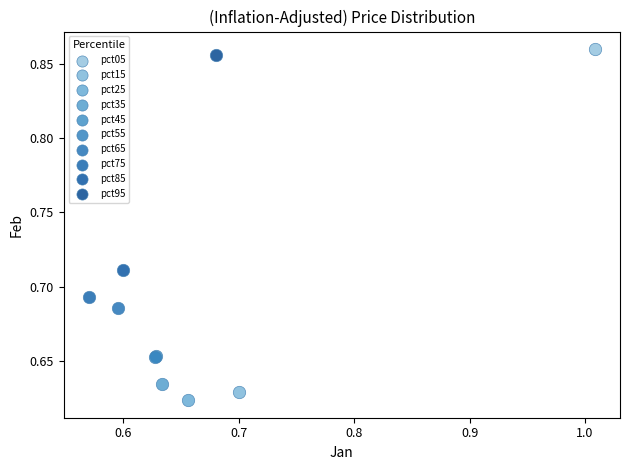

What are all the series names shown in the legend?

pct05, pct15, pct25, pct35, pct45, pct55, pct65, pct75, pct85, pct95